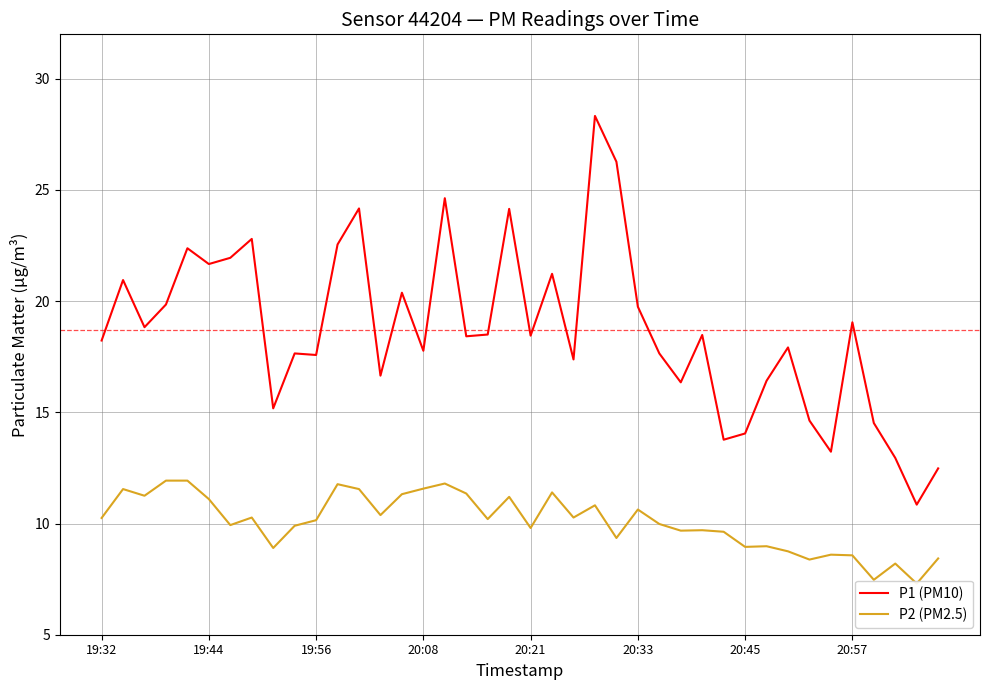

What is the highest value of the P1 (PM10) series?

28.3